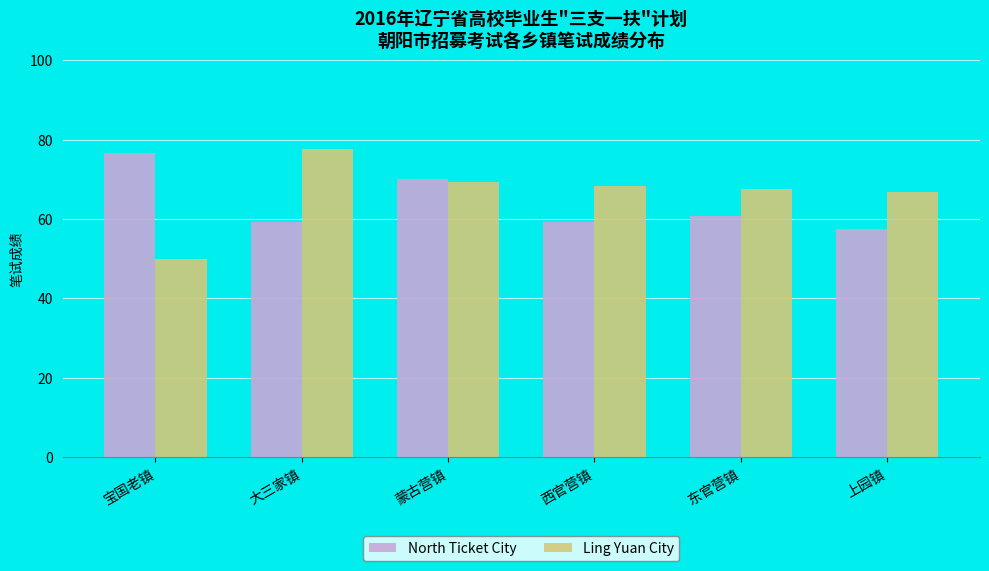

Which series has the largest range (max minus min)?

Ling Yuan City